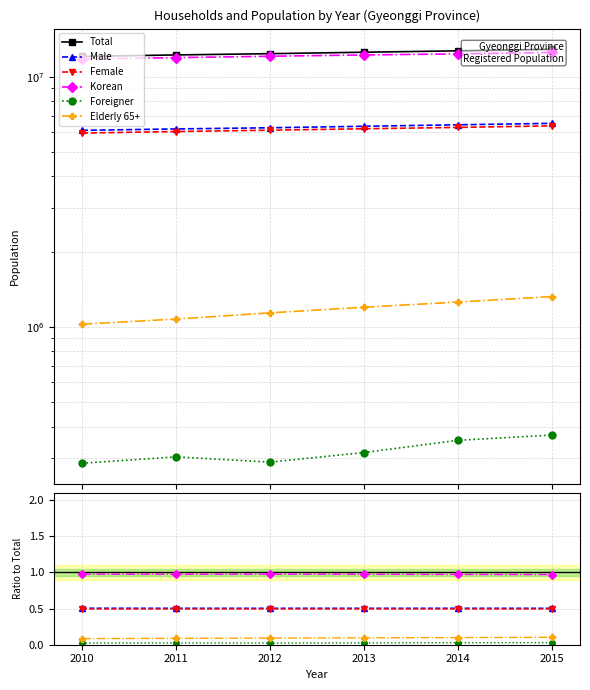

What is the maximum value for Total?

12892271.0